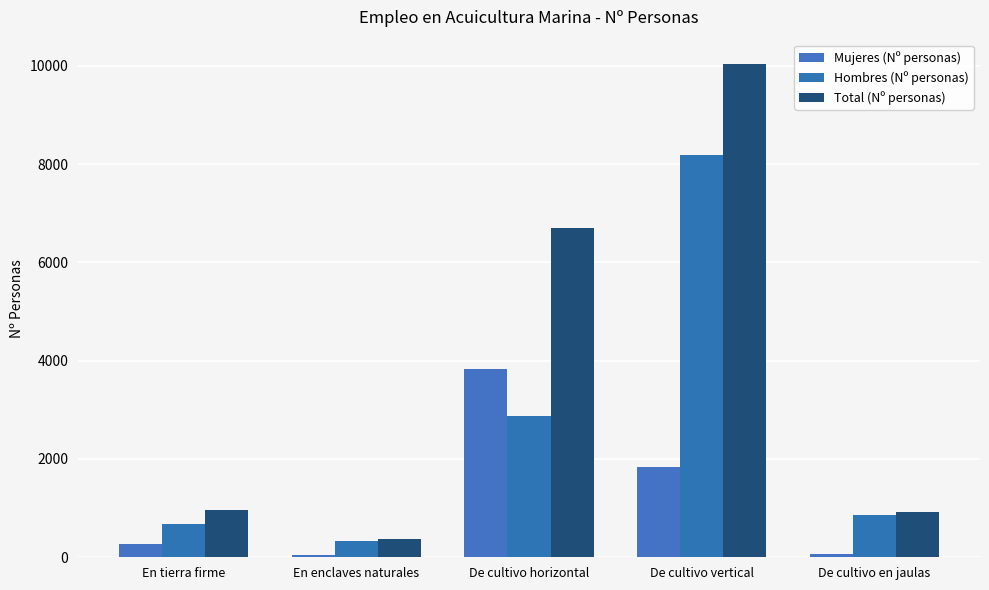

Which has a higher value, De cultivo horizontal or De cultivo en jaulas?

De cultivo horizontal